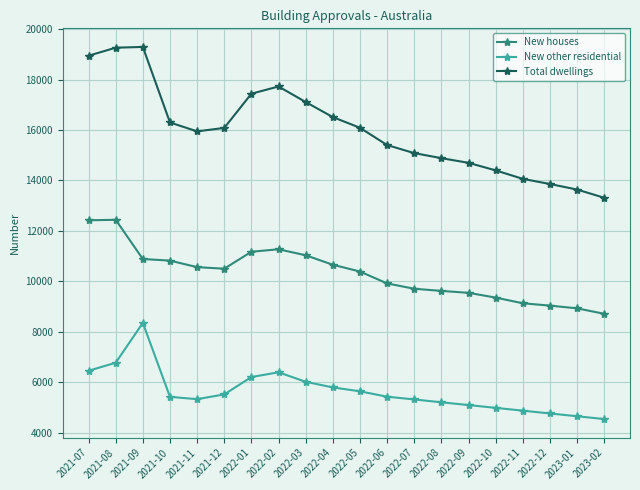

At 2022-11, list the series in order from smallest to largest.

New other residential, New houses, Total dwellings